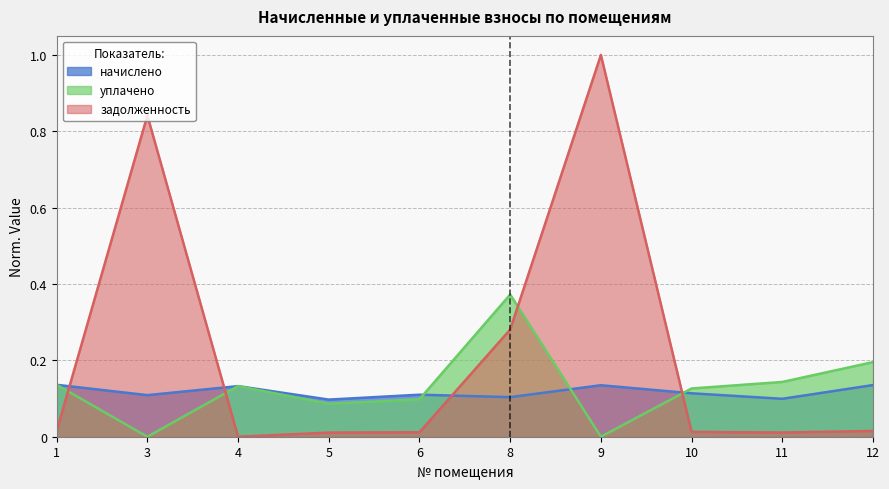

Is the value of задолженность at 4 greater than the value of начислено at 12?

No